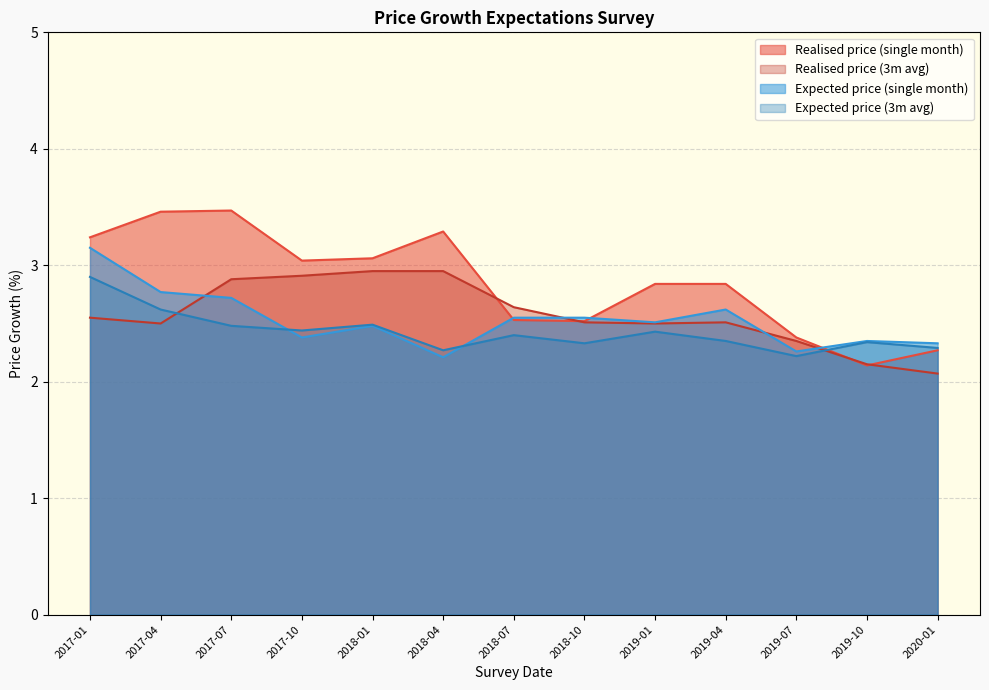

What position from the right is 2019-10?

2